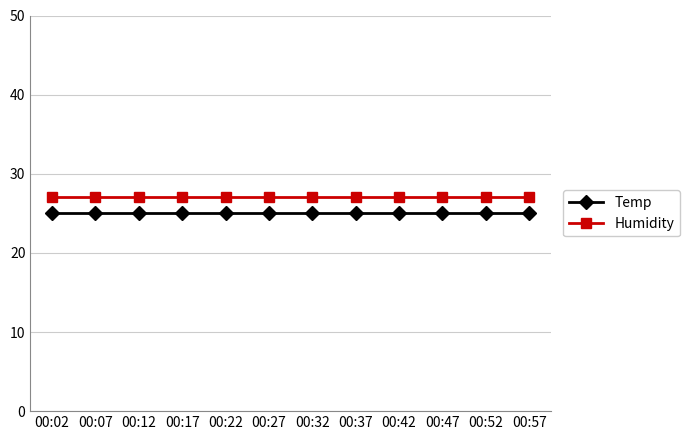

What is the average value of the Humidity series?

27